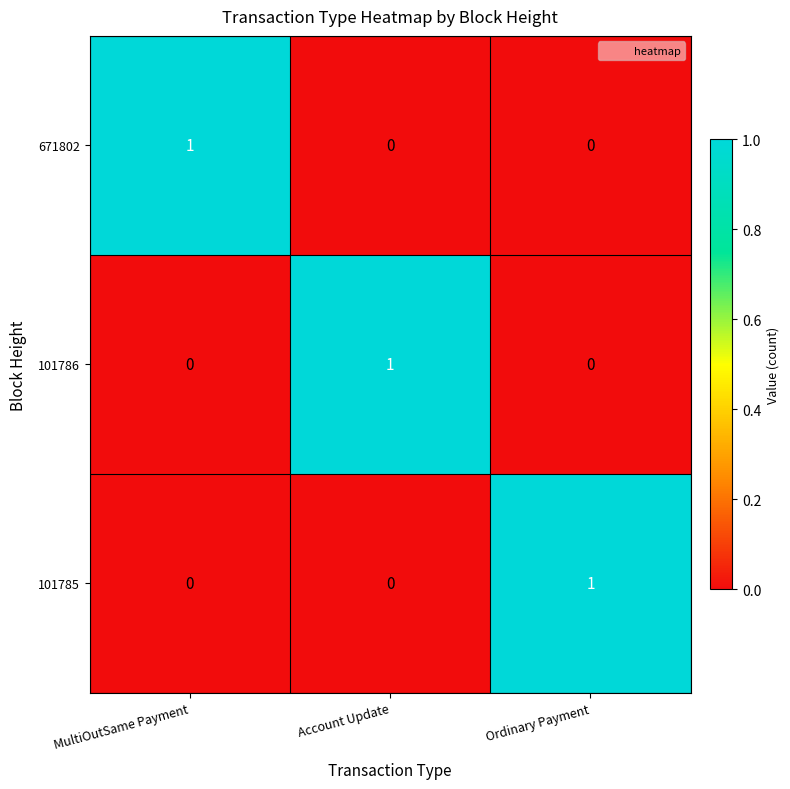

At how many categories does at least one series exceed 0?

3